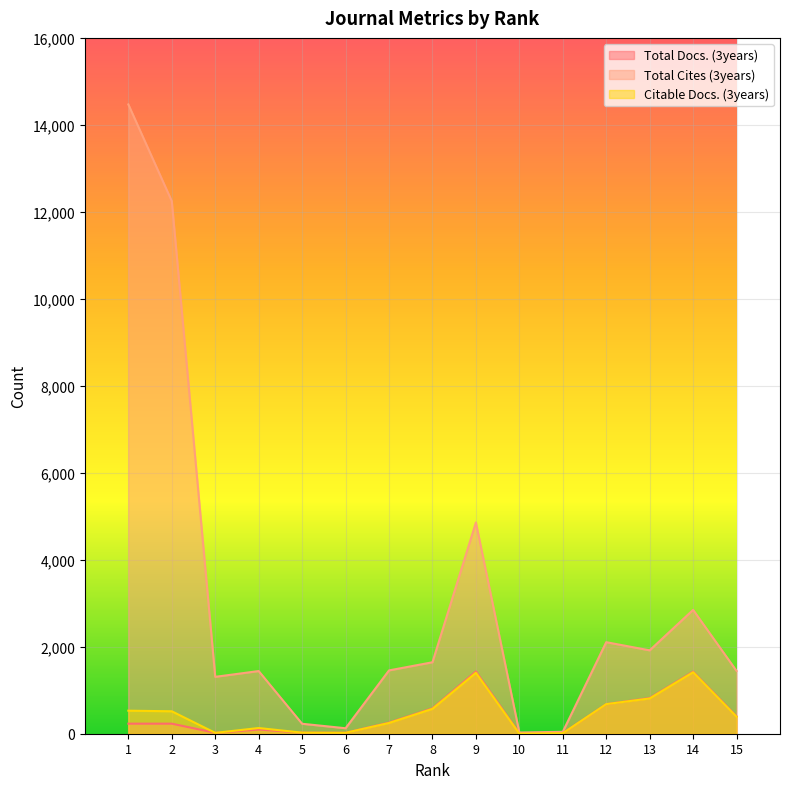

What is the difference between the Total Docs. (3years) values at 9 and 5?

1406